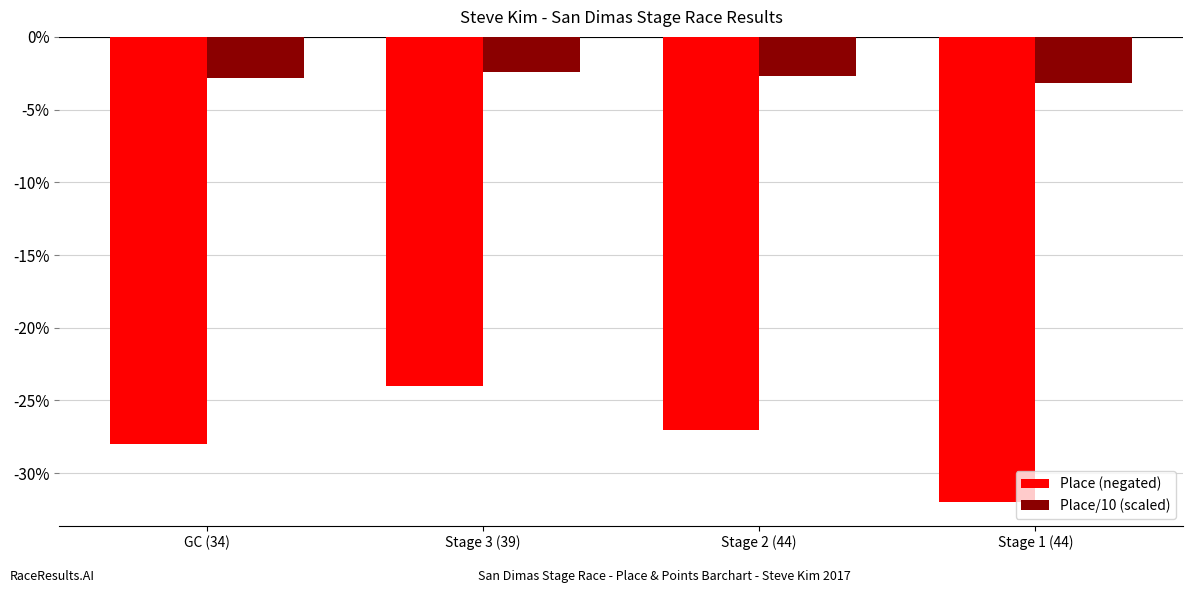

Is it true that Place/10 (scaled) equals -3.2 at Stage 1 (44)?

True